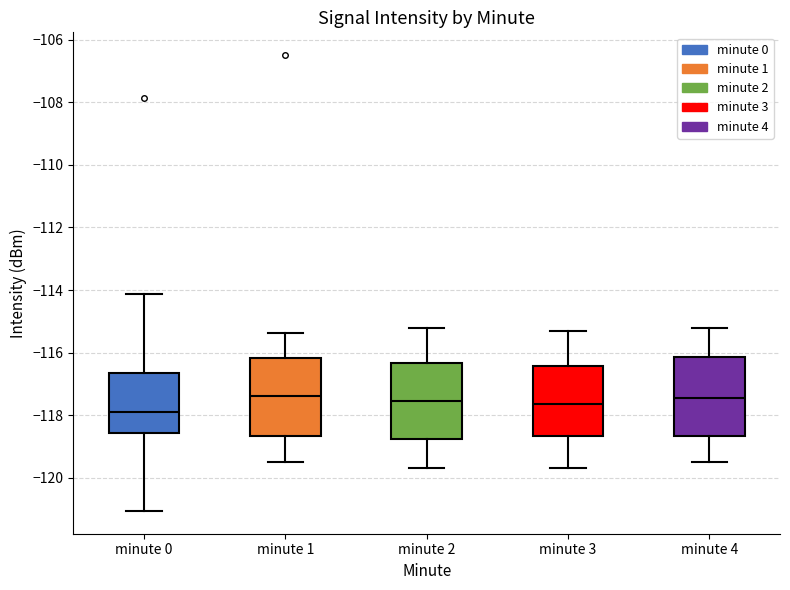

Reading left to right, transcribe this box plot: for each box, give where its median line is, the range the box spans, and where its two whiskers end, as read against the y-axis. The values are not printed on the chart, so give them approximately, as read against the axis.

minute 0: median -118.0, box -118.6 to -116.6, whiskers -121.0 to -114.2
minute 1: median -117.4, box -118.6 to -116.2, whiskers -119.4 to -115.4
minute 2: median -117.6, box -118.8 to -116.4, whiskers -119.6 to -115.2
minute 3: median -117.6, box -118.6 to -116.4, whiskers -119.6 to -115.2
minute 4: median -117.4, box -118.6 to -116.2, whiskers -119.4 to -115.2